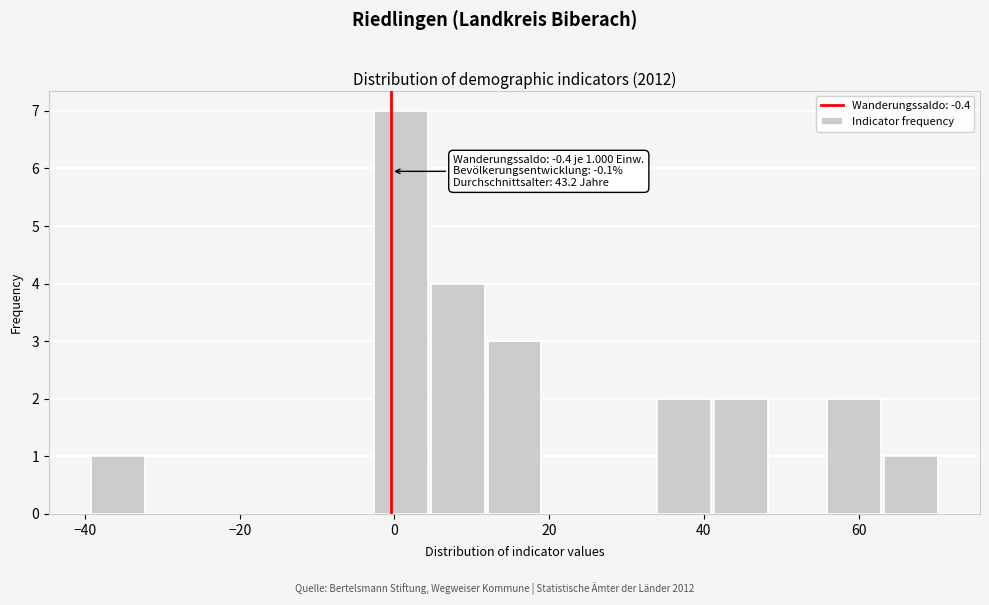

Read against the x-axis, roughly where is the centre of the tallest bar?

0